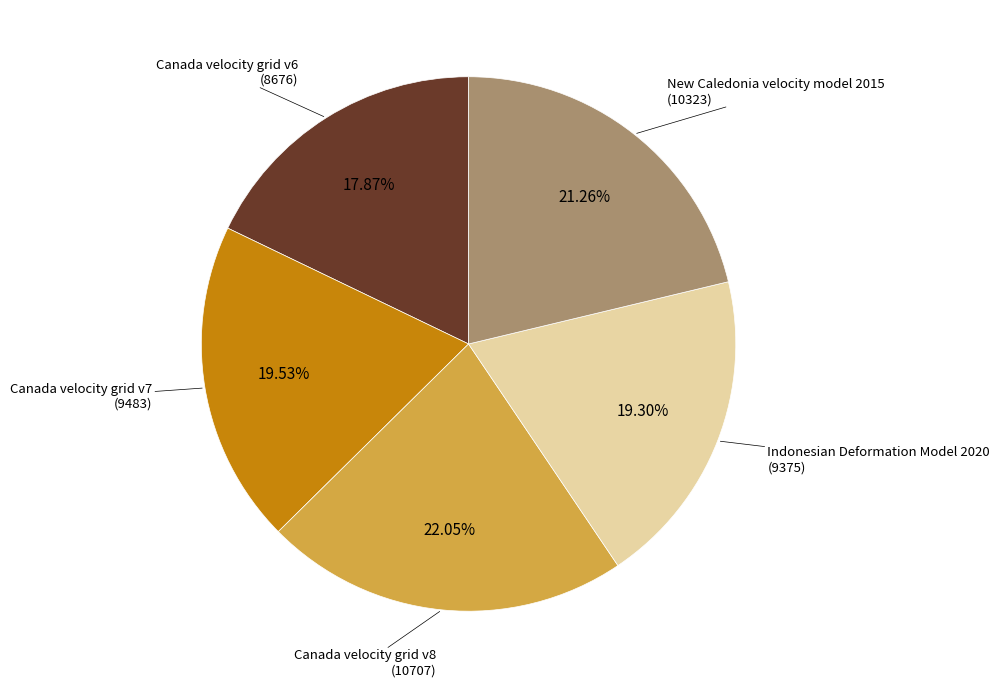

Is there a majority slice in this chart?

No